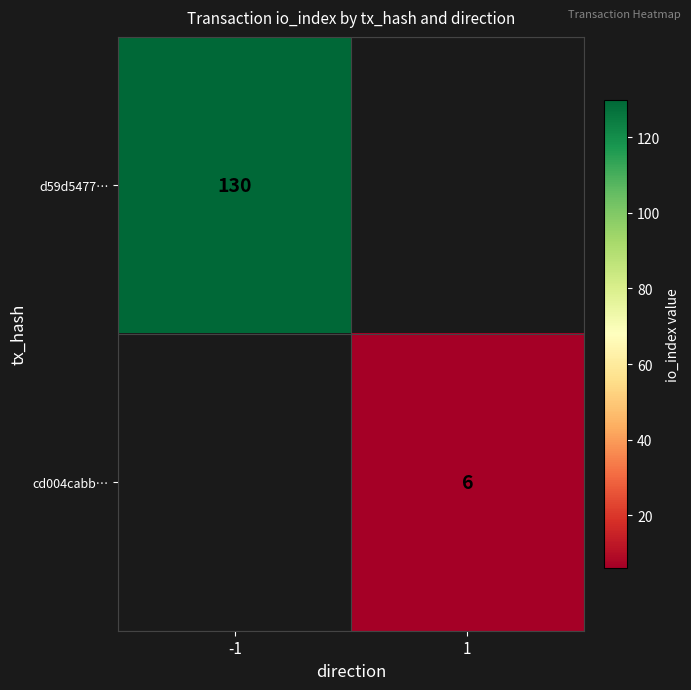

The value of cd004cabb… at 1 is 2. True or false?

False